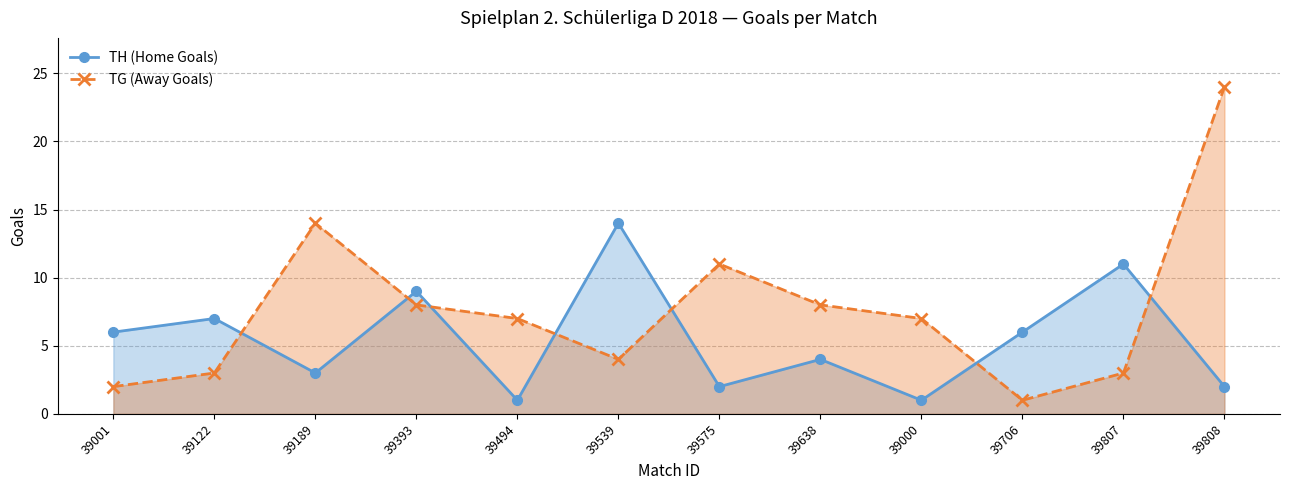

What is the average value of the TG (Away Goals) series?

8